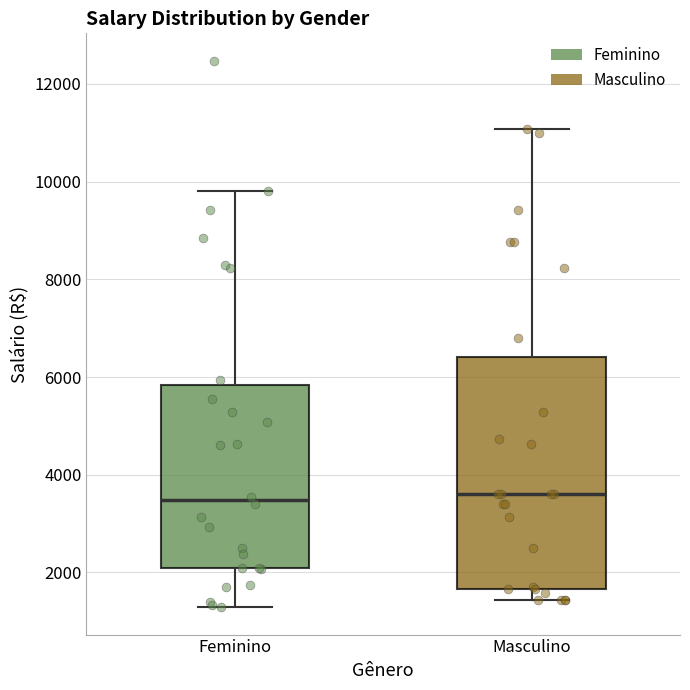

Reading left to right, transcribe this box plot: for each box, give where its median line is, the range the box spans, and where its two whiskers end, as read against the y-axis. The values are not printed on the chart, so give them approximately, as read against the axis.

Feminino: median 3400, box 2000 to 5800, whiskers 1200 to 9800
Masculino: median 3600, box 1600 to 6400, whiskers 1400 to 11000